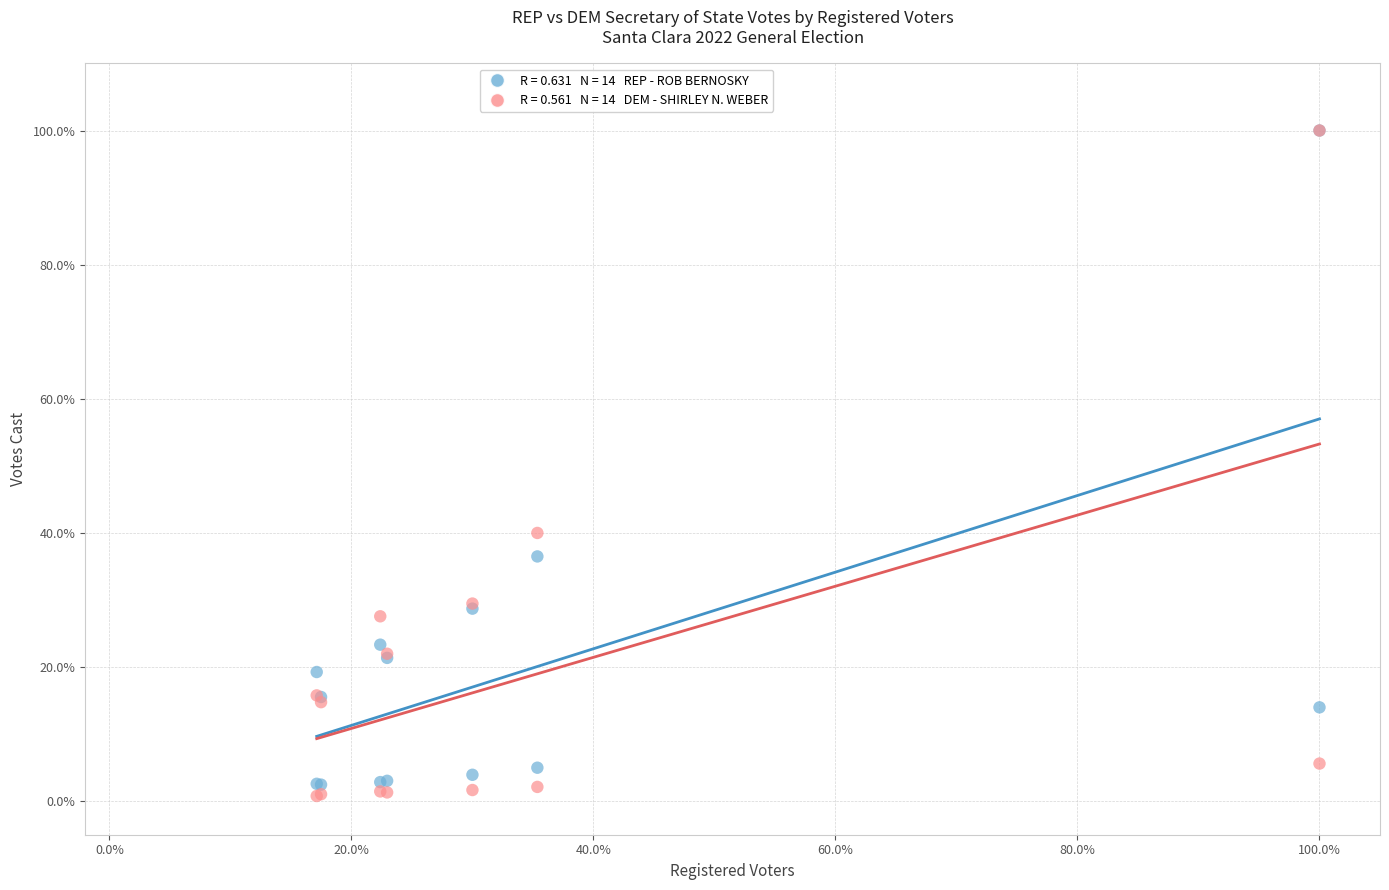

Across all series, what Y value is closest to 50?

40.0